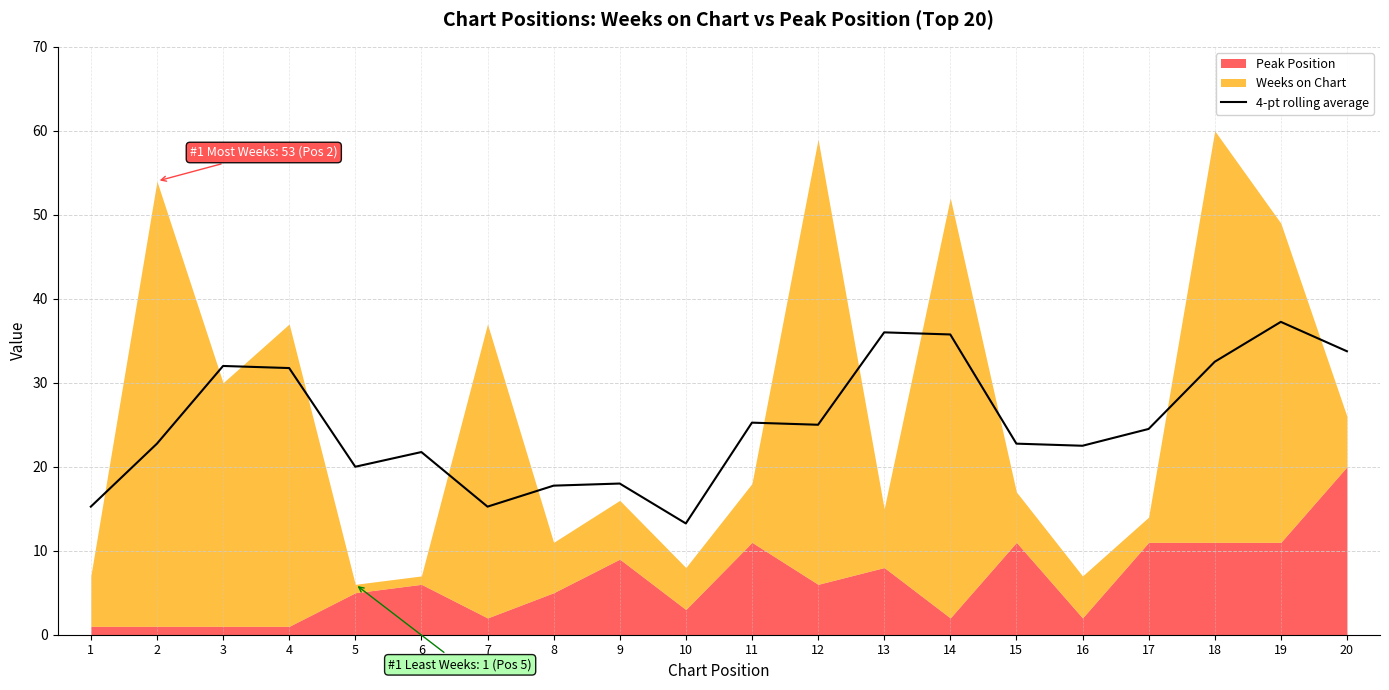

Reading left to right, transcribe all the data shown in this chart.

15.2	22.8	32.0	31.8	20.0	21.8	15.2	17.8	18.0	13.2	25.2	25.0	36.0	35.8	22.8	22.5	24.5	32.5	37.2	33.8